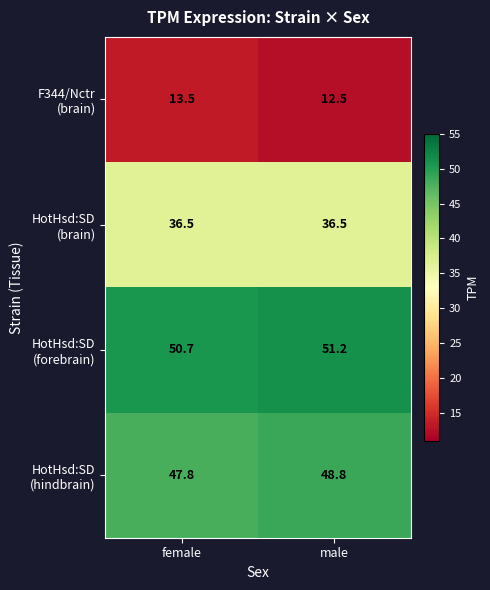

What is the total value across all series at female?

148.5